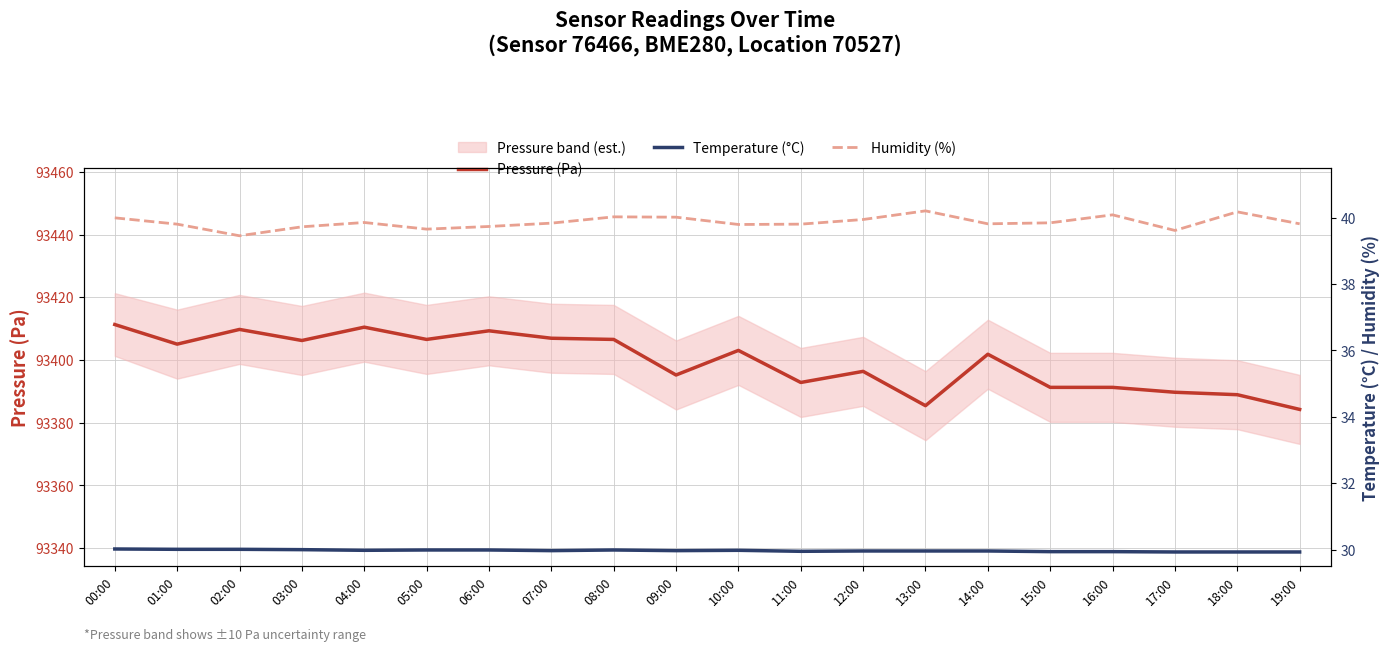

What is the value of the Pressure (Pa) point at the 7th from the left?

93409.3